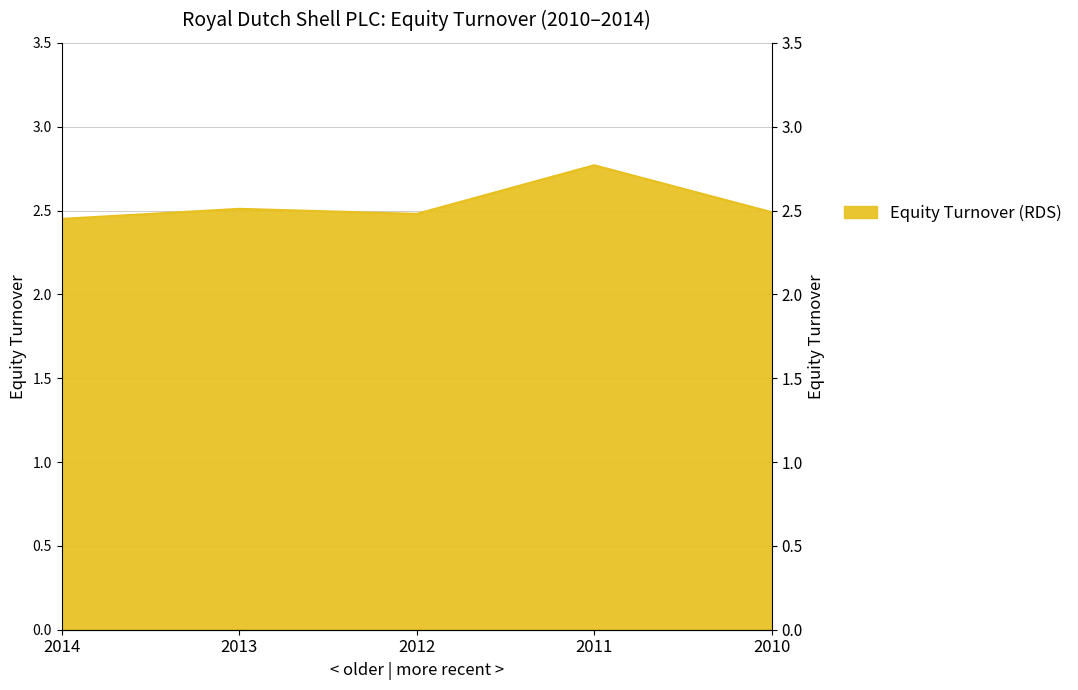

At which category does the data reach its first local valley?

2012